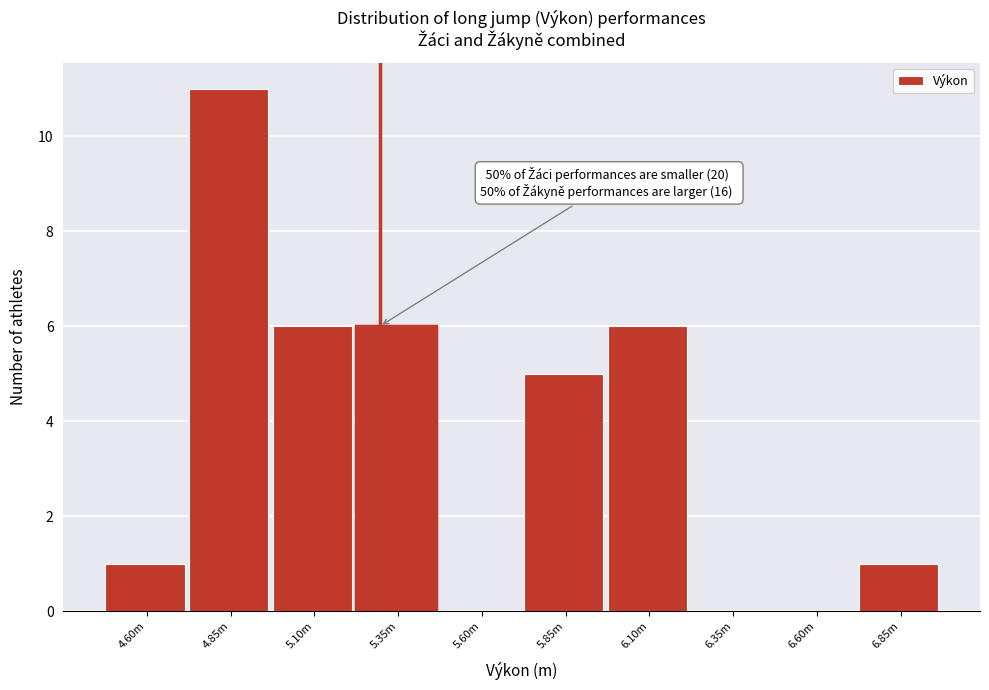

Reading right to left, transcribe all the data shown in this chart.

6.85m=1	6.60m=0	6.35m=0	6.10m=6	5.85m=5	5.60m=0	5.35m=6	5.10m=6	4.85m=11	4.60m=1